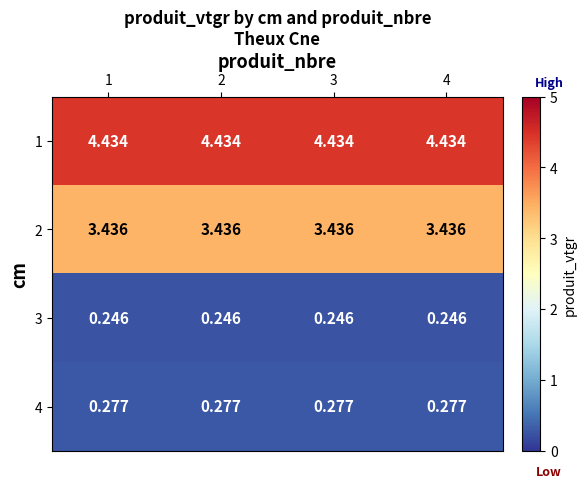

At how many categories does at least one series exceed 1?

4